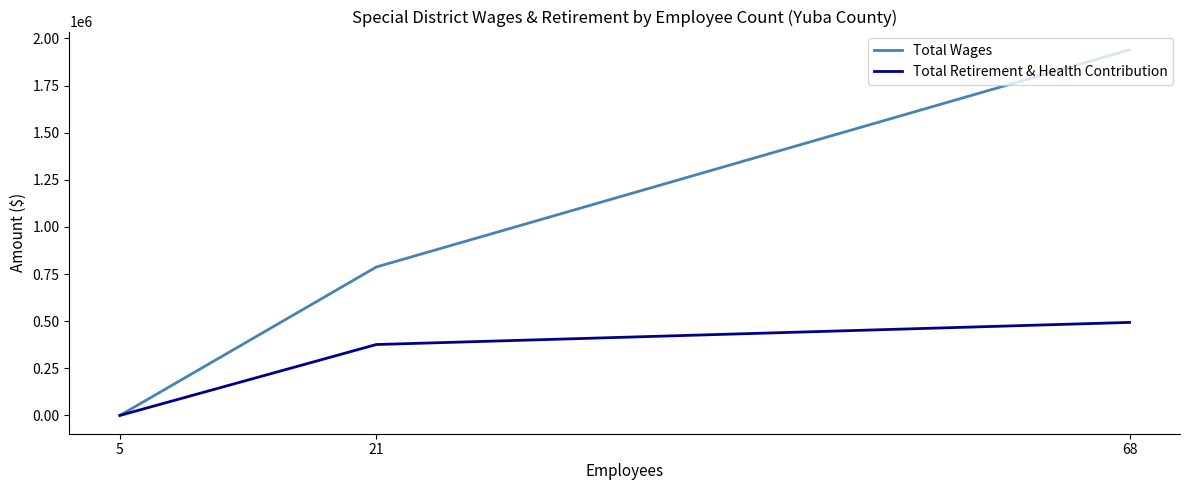

What is the maximum value shown in the chart?

1939851